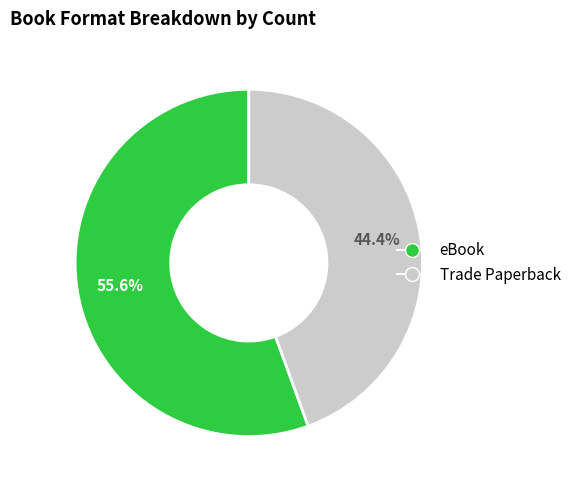

Which category has the smallest portion of the pie?

Trade Paperback